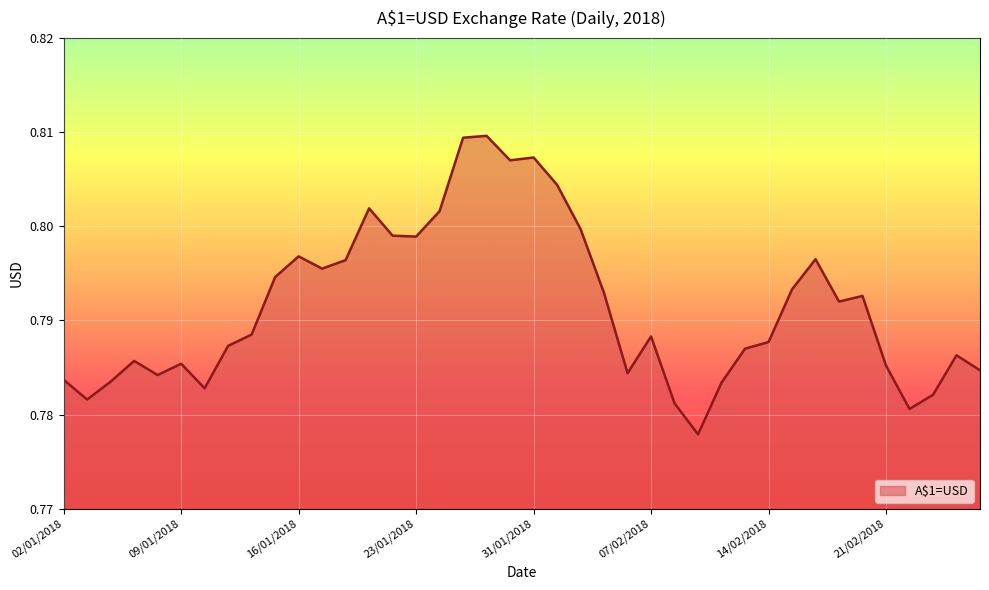

Rank the categories by value from highest to lowest.

29/01/2018, 25/01/2018, 31/01/2018, 30/01/2018, 01/02/2018, 19/01/2018, 24/01/2018, 02/02/2018, 22/01/2018, 23/01/2018, 16/01/2018, 16/02/2018, 18/01/2018, 17/01/2018, 15/01/2018, 15/02/2018, 05/02/2018, 20/02/2018, 19/02/2018, 12/01/2018, 07/02/2018, 14/02/2018, 11/01/2018, 13/02/2018, 26/02/2018, 05/01/2018, 09/01/2018, 21/02/2018, 27/02/2018, 06/02/2018, 08/01/2018, 02/01/2018, 04/01/2018, 12/02/2018, 10/01/2018, 23/02/2018, 03/01/2018, 08/02/2018, 22/02/2018, 09/02/2018